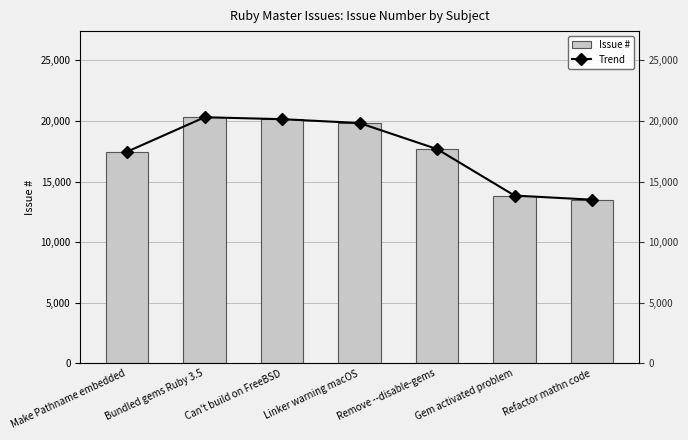

What is the difference between the Issue # values at Gem activated problem and Linker warning macOS?

5984